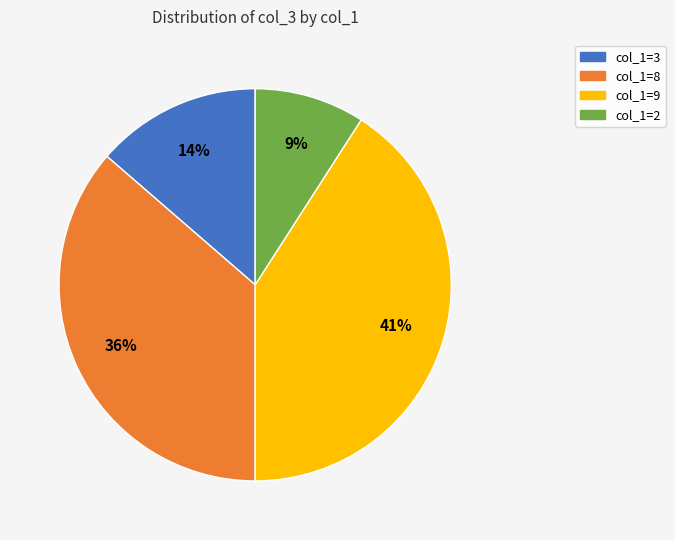

To the nearest percent, what is the difference between the largest and smallest slice percentages?

32%